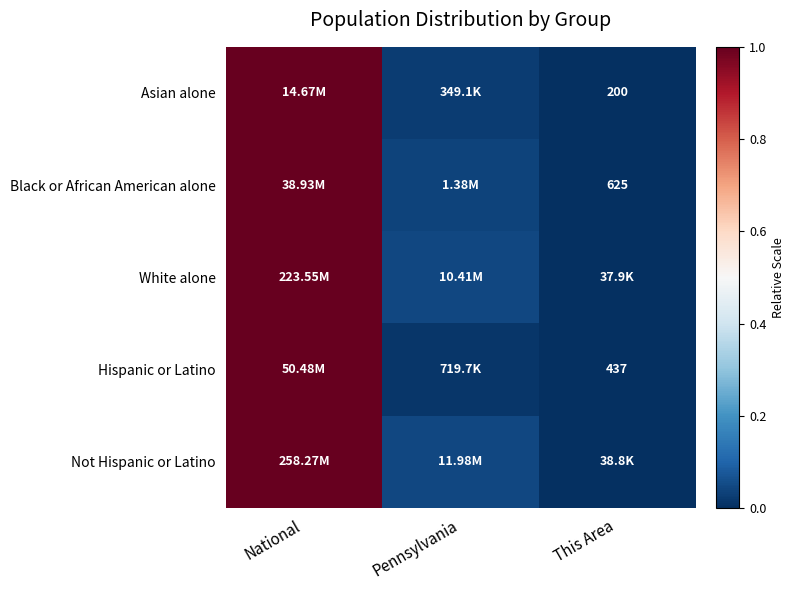

At which label does Asian alone reach its peak?

National